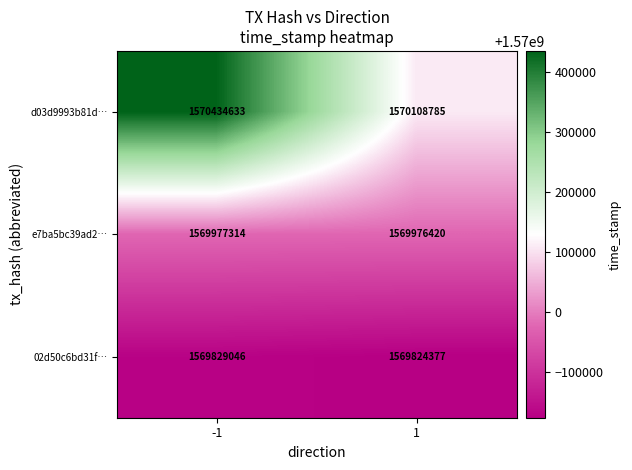

What is the total value across all series at -1?

4710240993